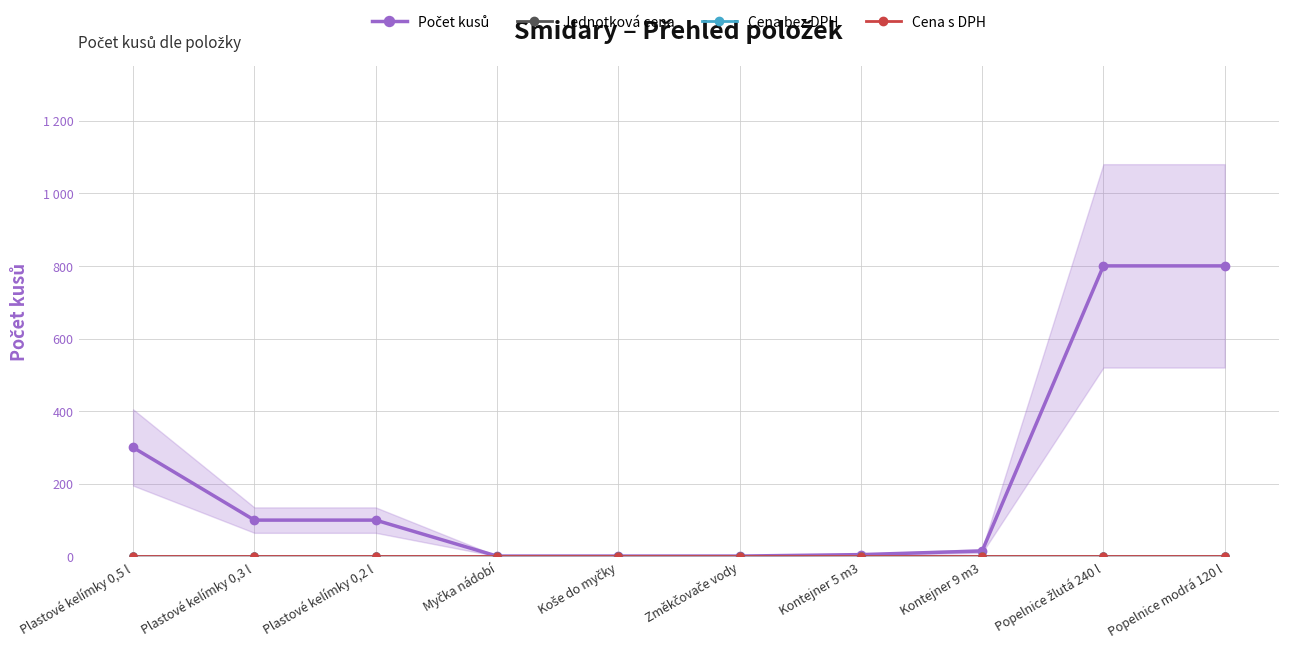

The value of Cena bez DPH at Koše do myčky is 0. True or false?

True